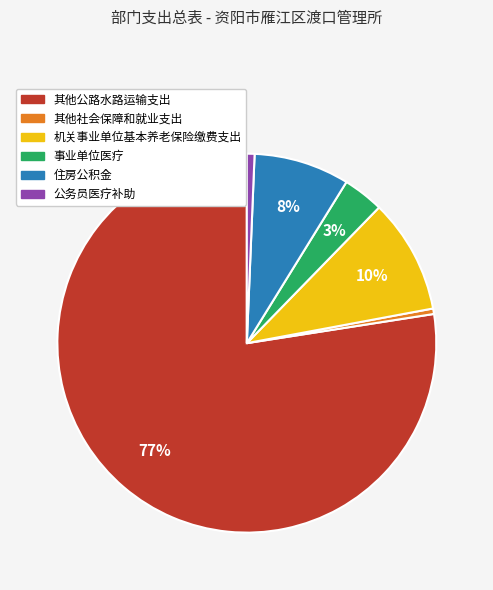

True or false: 事业单位医疗 accounts for 17% of the total.

False